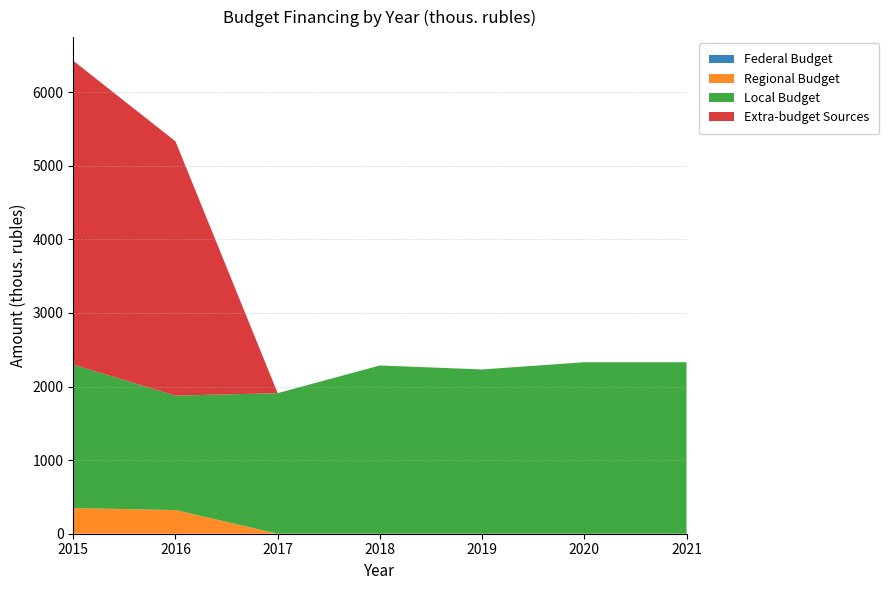

Reading right to left, list all the values displayed in this chart.

federal_budget: 2021=0.0	2020=0.0	2019=0.0	2018=0.0	2017=0.0	2016=0.0	2015=0.0
regional_budget: 2021=0.0	2020=0.0	2019=0.0	2018=0.0	2017=0.0	2016=321.2	2015=347.9
local_budget: 2021=2330.0	2020=2330.0	2019=2232.0	2018=2286.0	2017=1910.0	2016=1555.0	2015=1950.0
extrabudget: 2021=0.0	2020=0.0	2019=0.0	2018=0.0	2017=0.0	2016=3455.1	2015=4128.0